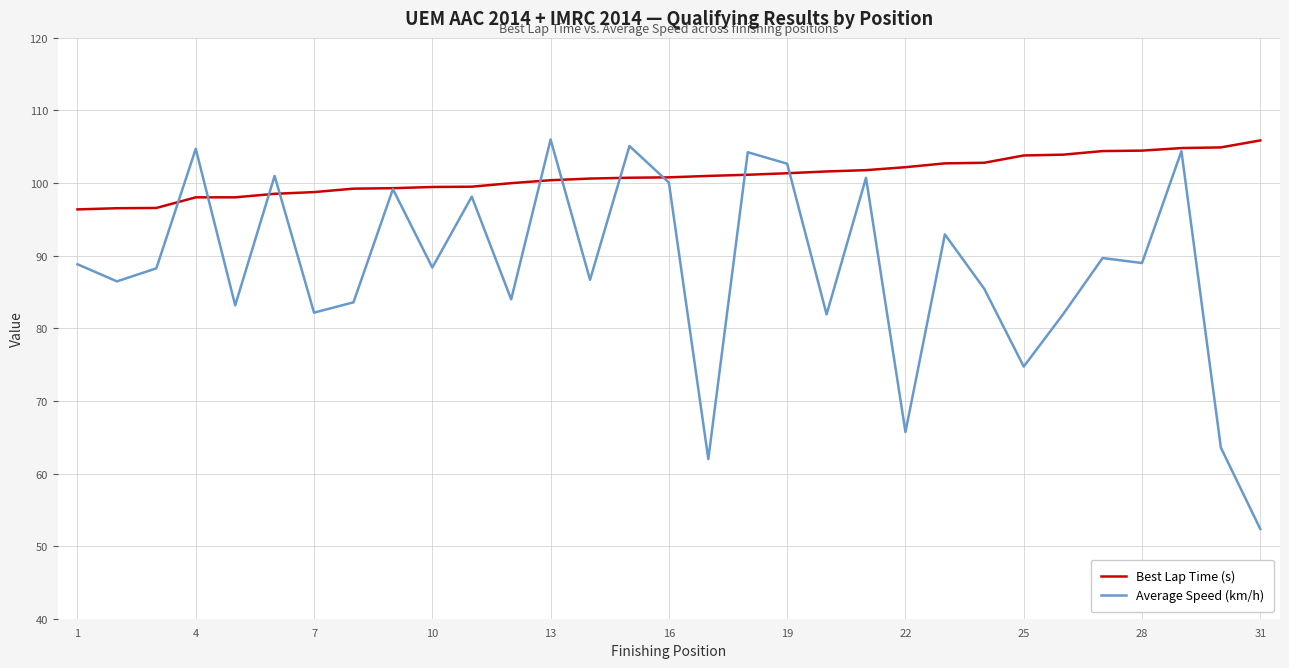

Rank the series by their average value, from lowest to highest.

Average Speed (km/h), Best Lap Time (s)